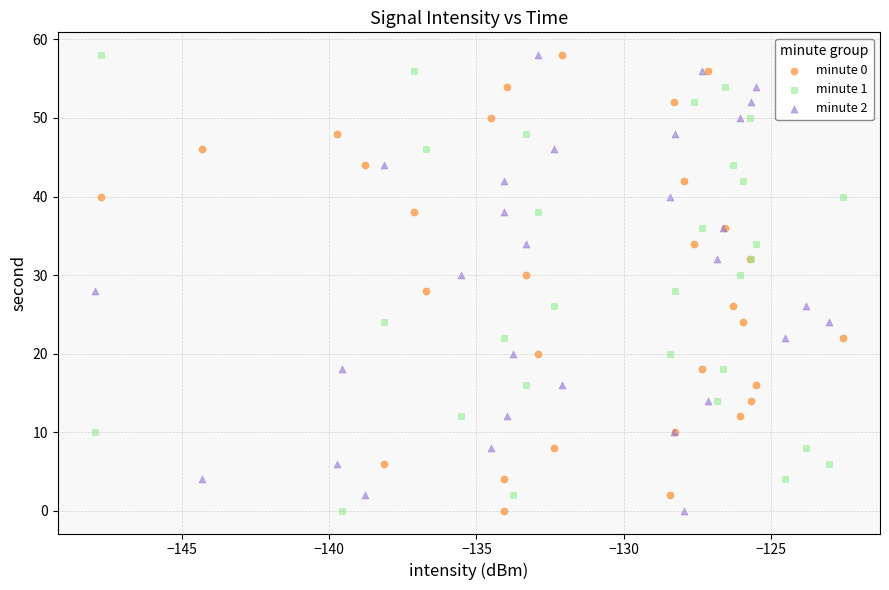

What are all the series names shown in the legend?

minute 0, minute 1, minute 2